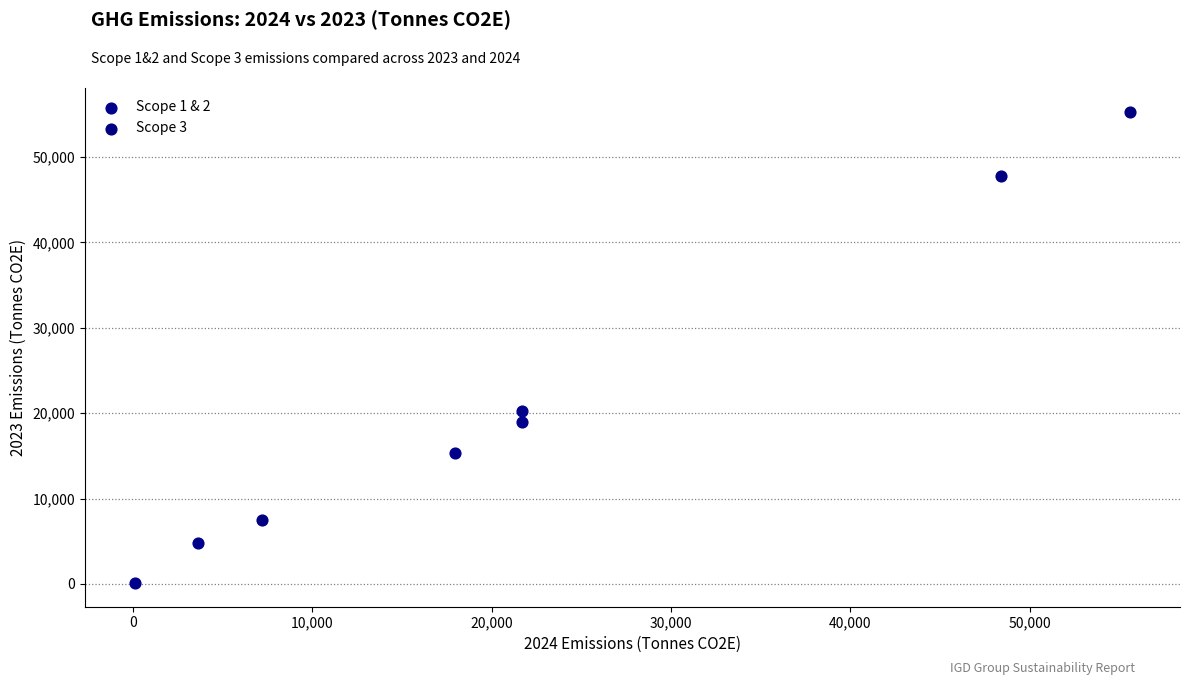

What are all the series names shown in the legend?

Scope 1 & 2, Scope 3